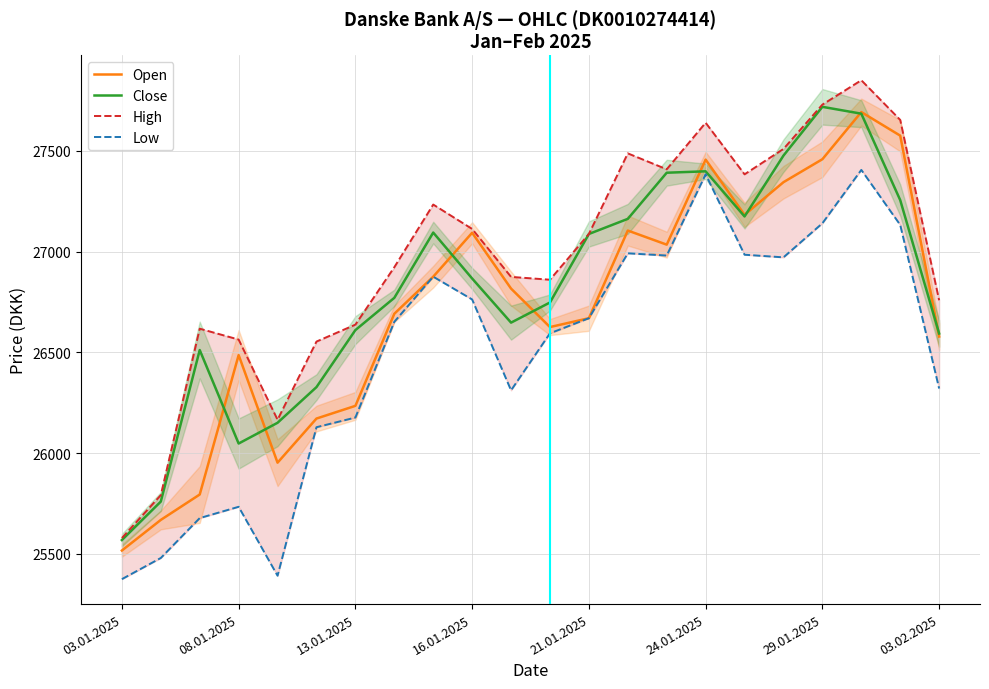

Is it true that Low equals 8336 at 17?

False